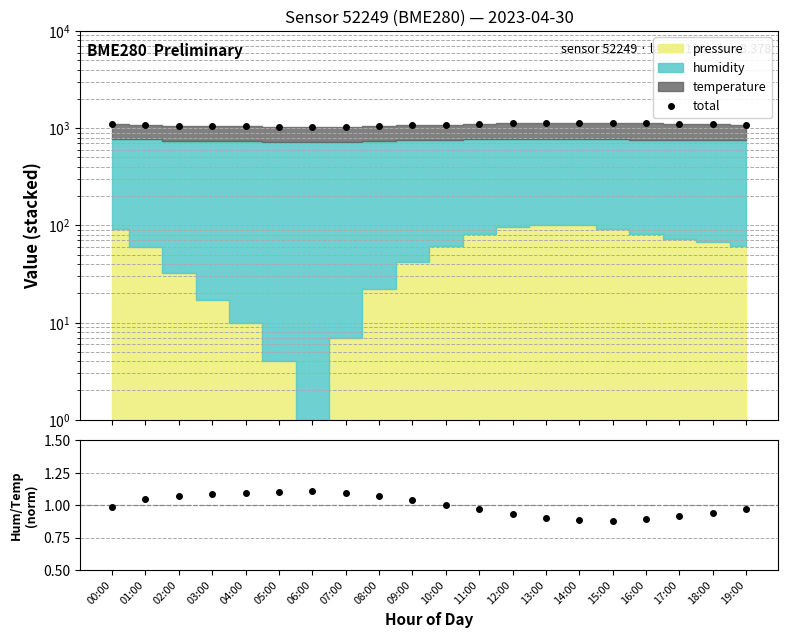

True or false: hum/temp (norm) has more than 2 interior local peaks.

False